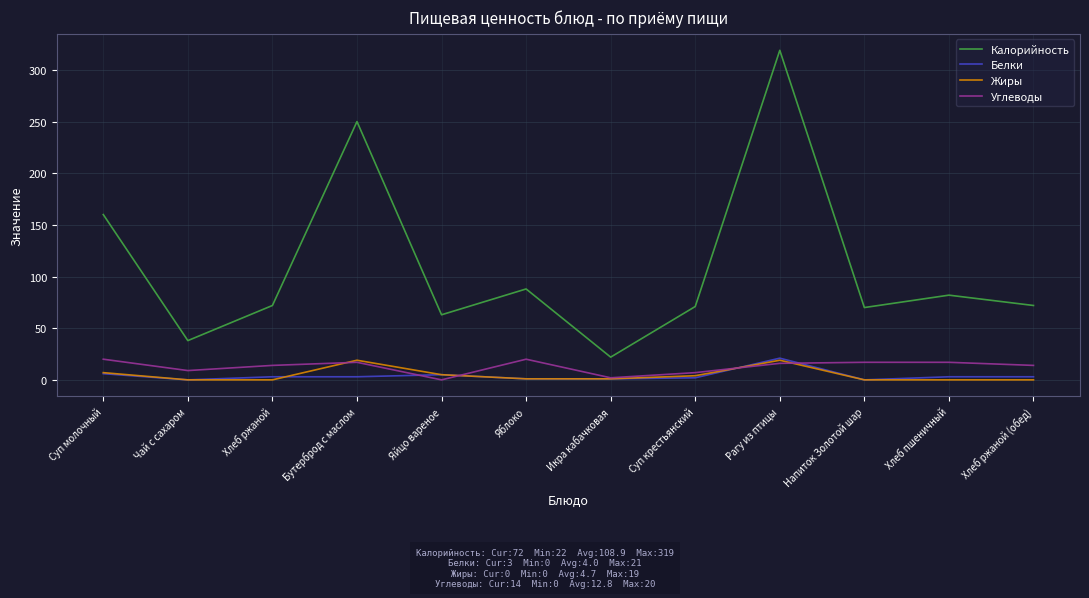

Where is Калорийность nearest to the value 170?

Суп молочный